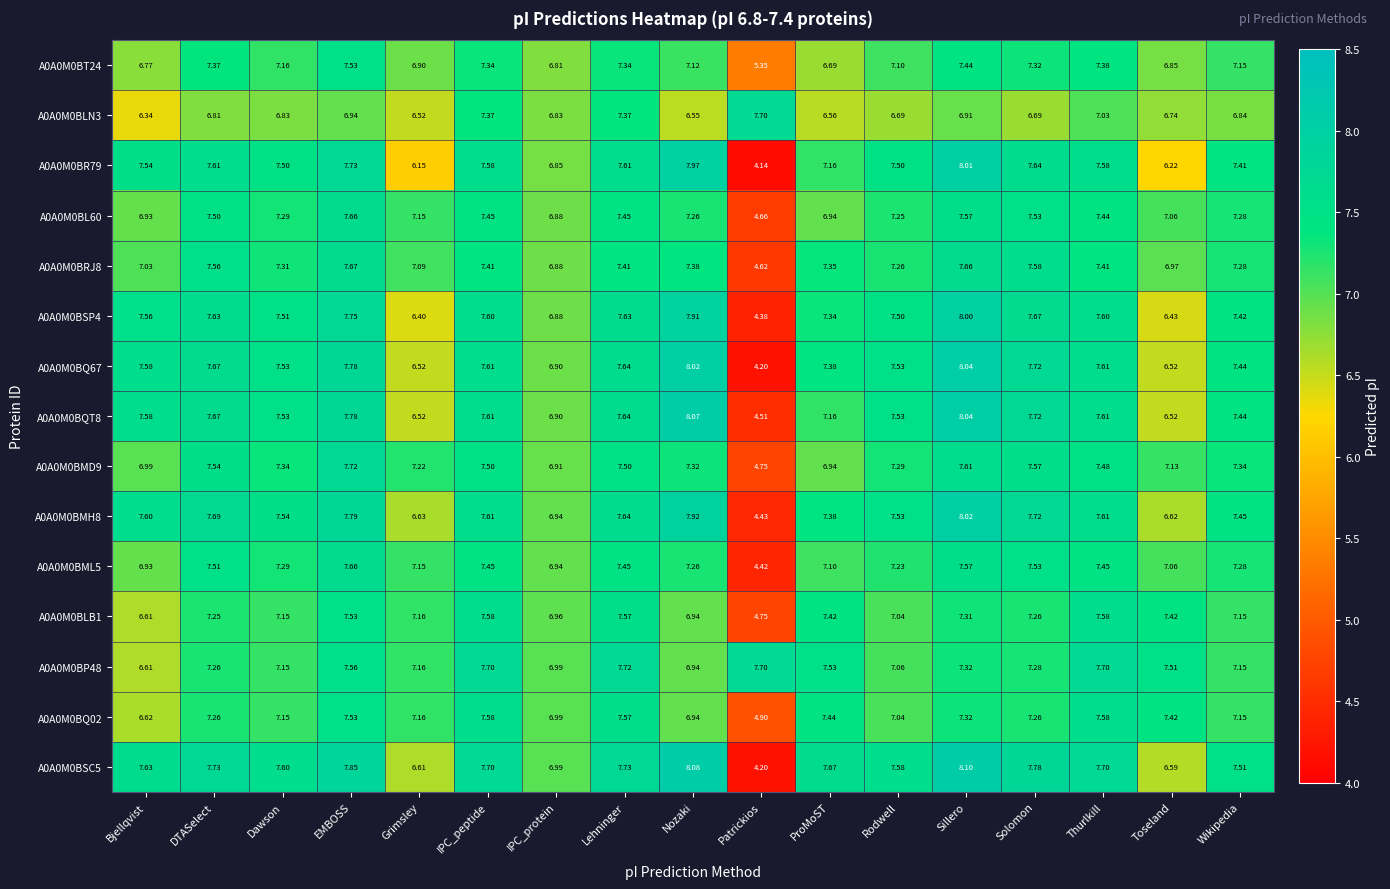

At how many categories does at least one series exceed 7?

16